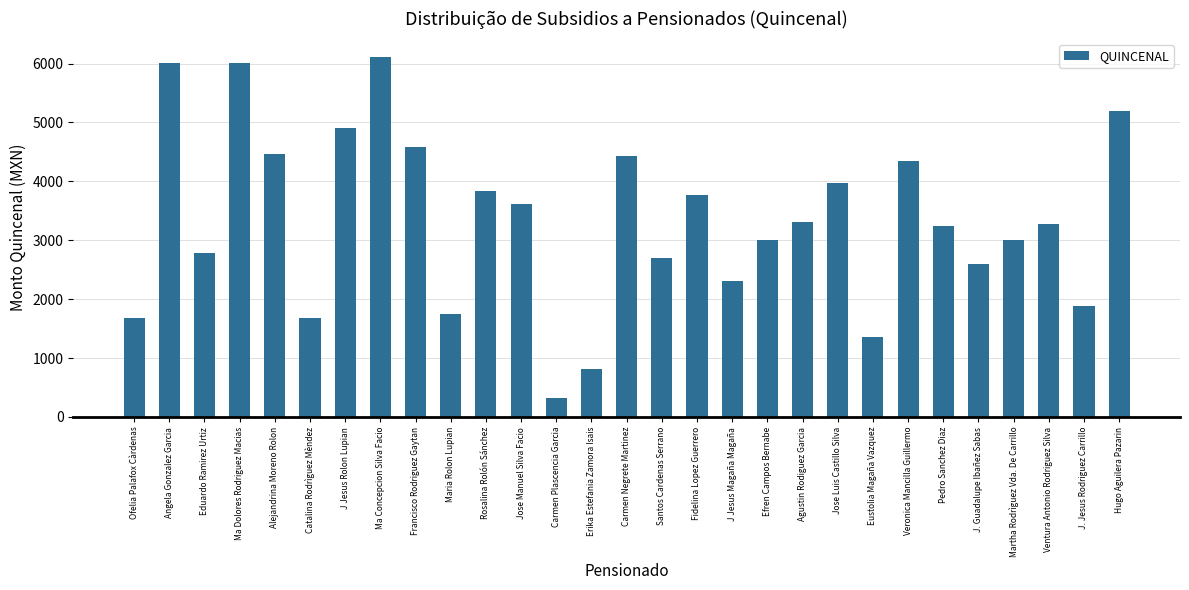

What is the change in value from Alejandrina Moreno Rolon to Hugo Aguilera Pazarin?

+738.8